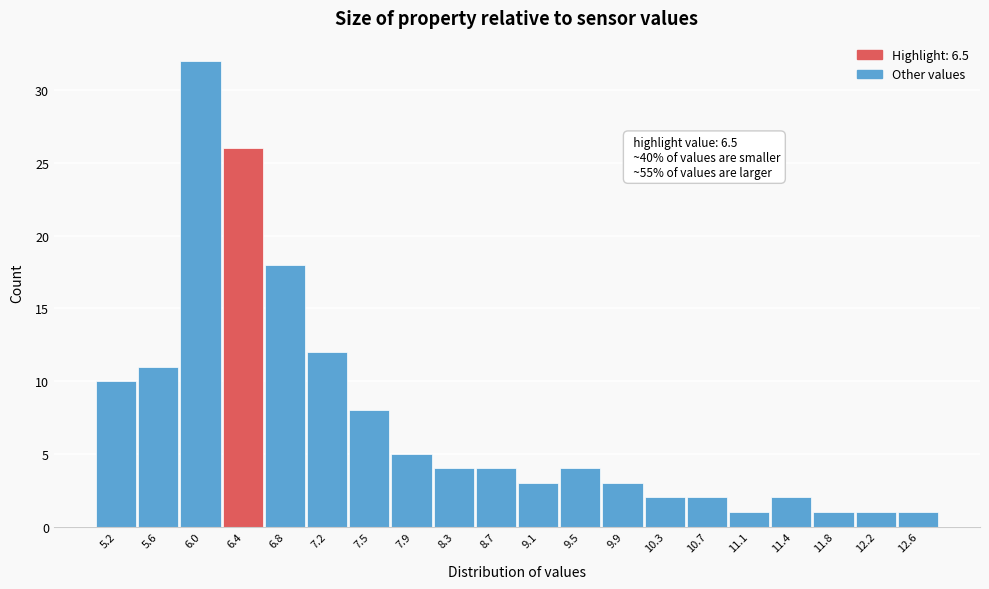

Reading left to right, list all the values displayed in this chart.

10	11	32	26	18	12	8	5	4	4	3	4	3	2	2	1	2	1	1	1